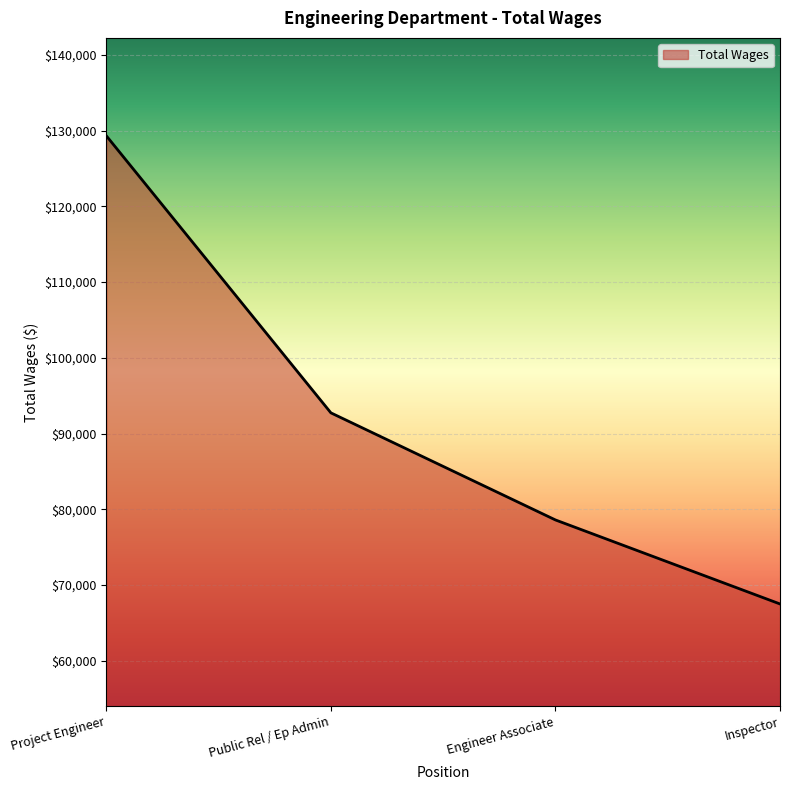

Which has a higher value, Engineer Associate or Public Rel / Ep Admin?

Public Rel / Ep Admin